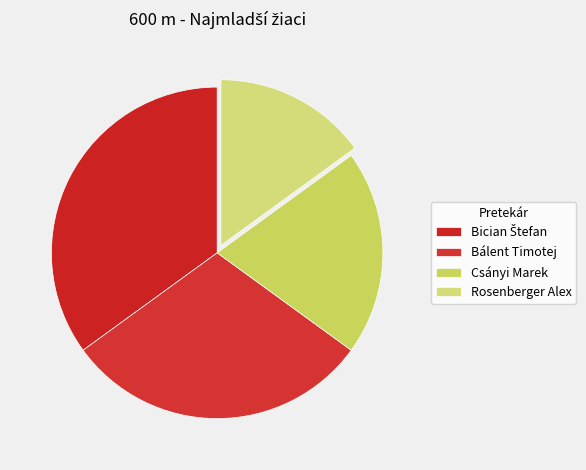

What percentage do Rosenberger Alex and Bician Štefan together represent?

50.0%